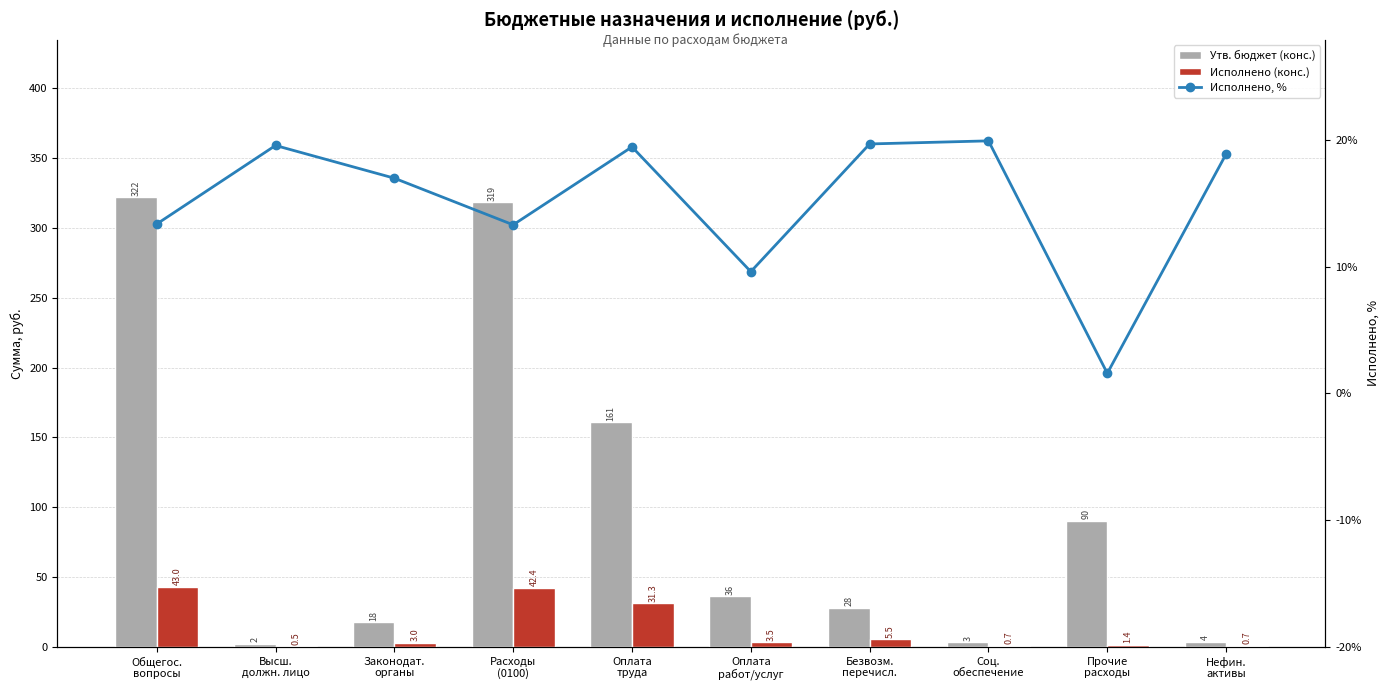

At which label does Исполнено (конс.) first exceed 3?

Общегос.
вопросы